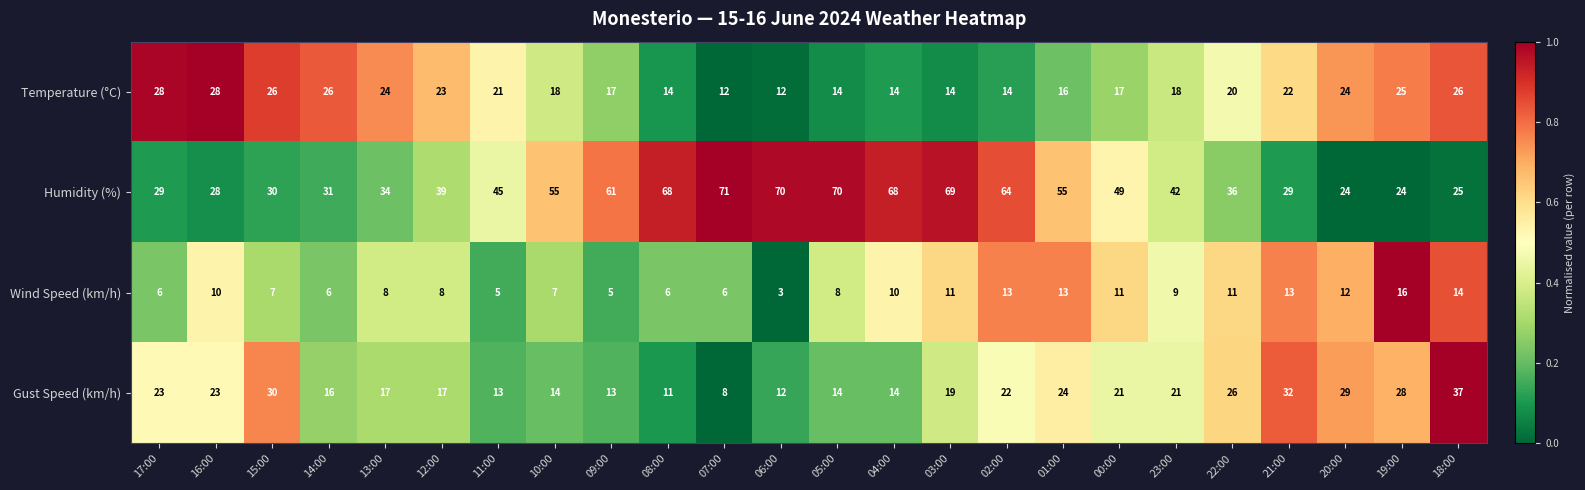

What is the maximum value shown in the chart?

71